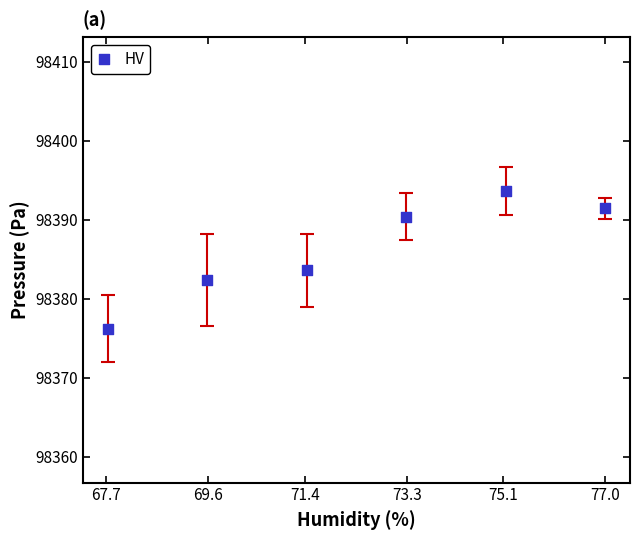

What is the average X value?

72.4